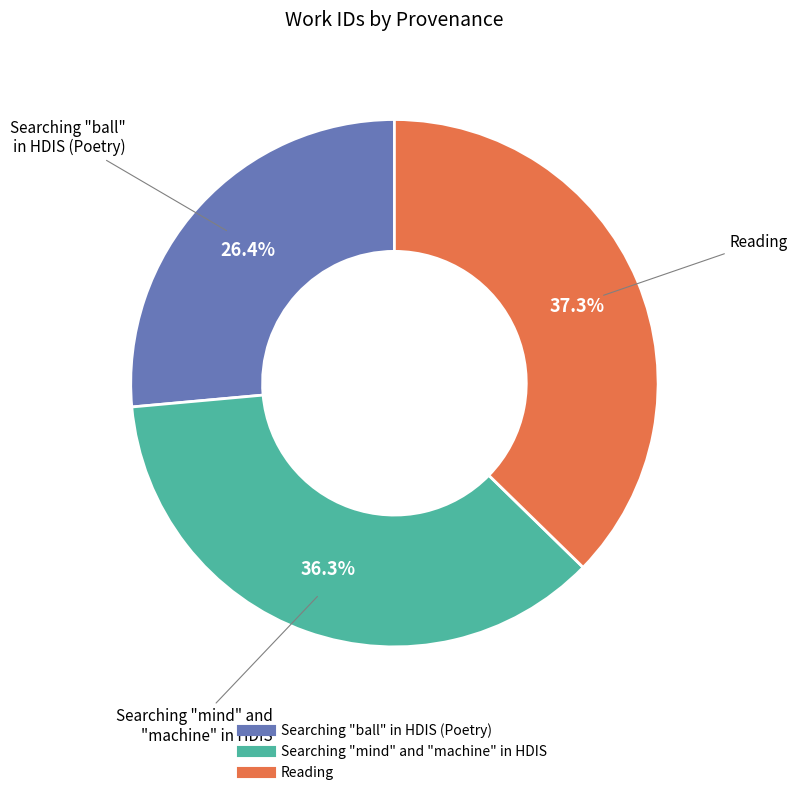

What is the ratio of the value at Searching "ball" in HDIS (Poetry) to the value at Reading?

0.7